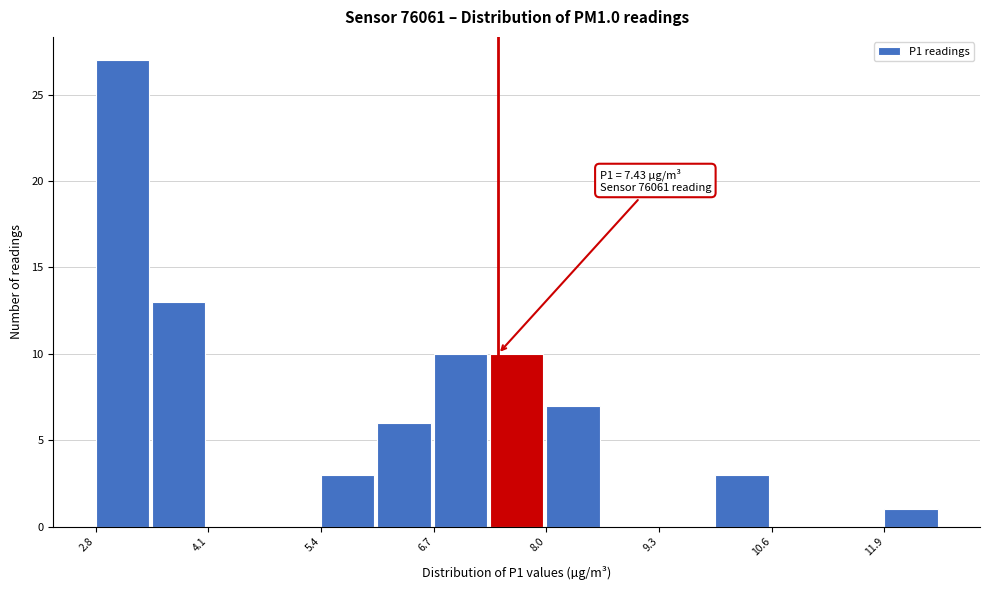

Read against the x-axis, roughly where is the centre of the tallest bar?

3.2